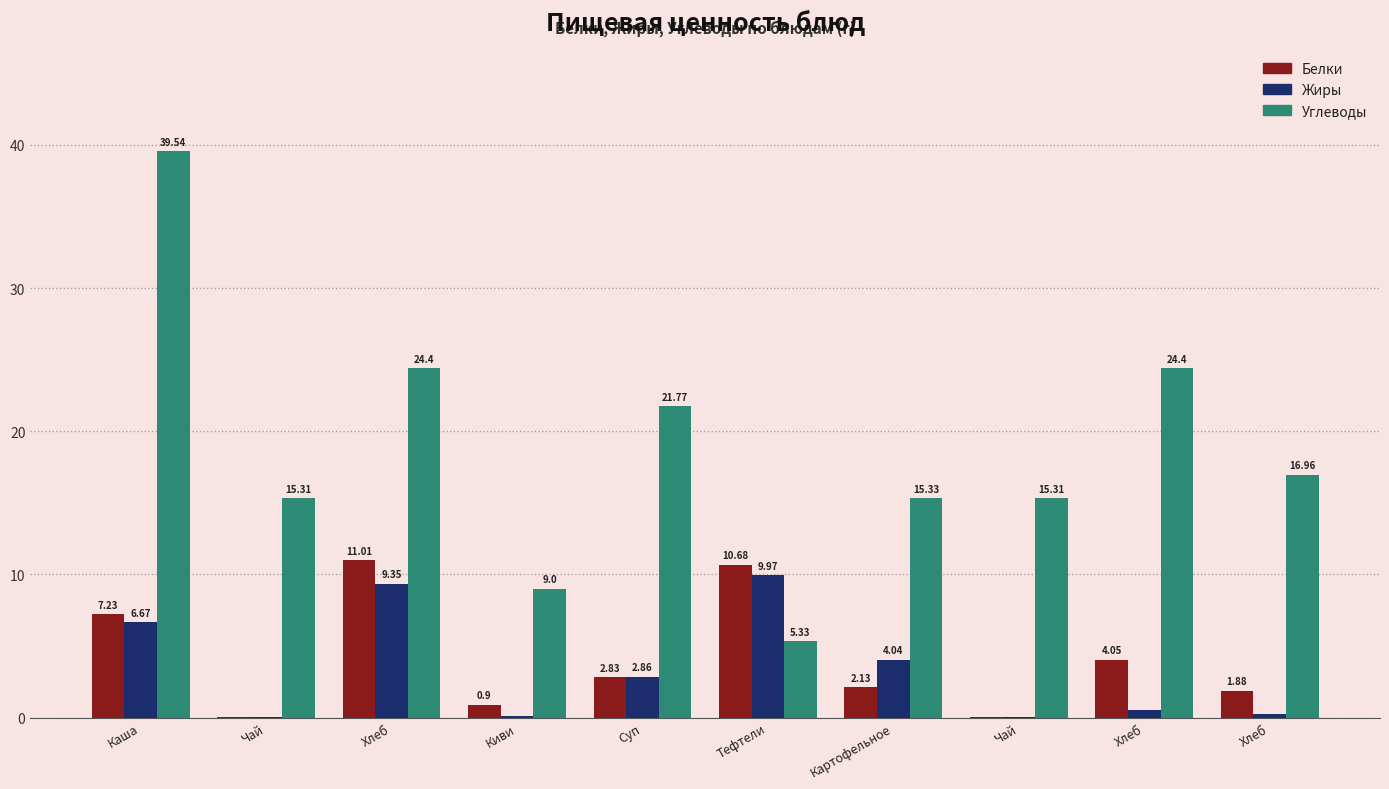

What is the difference between the Белки values at Хлеб and Хлеб?

2.2